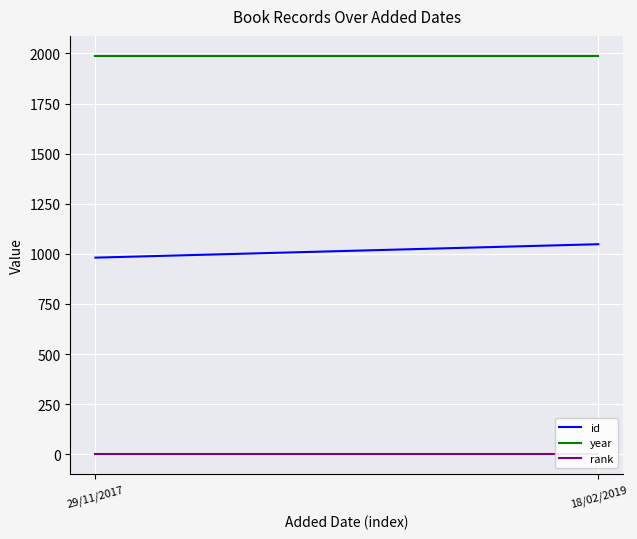

Reading left to right, extract all data points from this chart.

id: 981	1048
year: 1988	1988
rank: 1	1